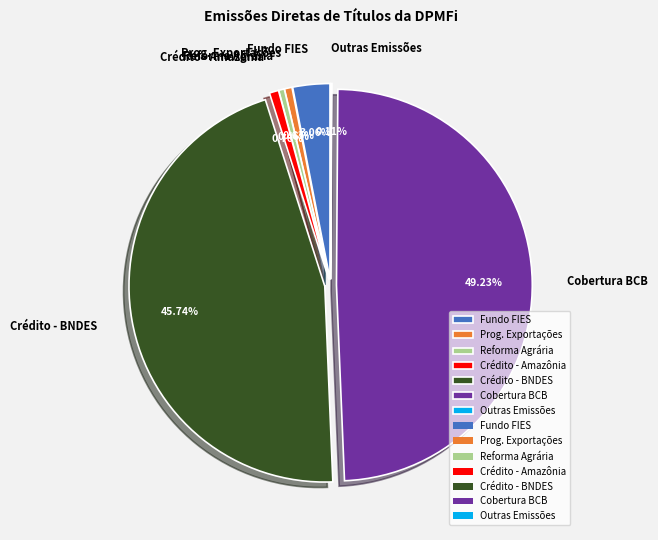

Is Outras Emissões Diretas the majority of the pie?

No